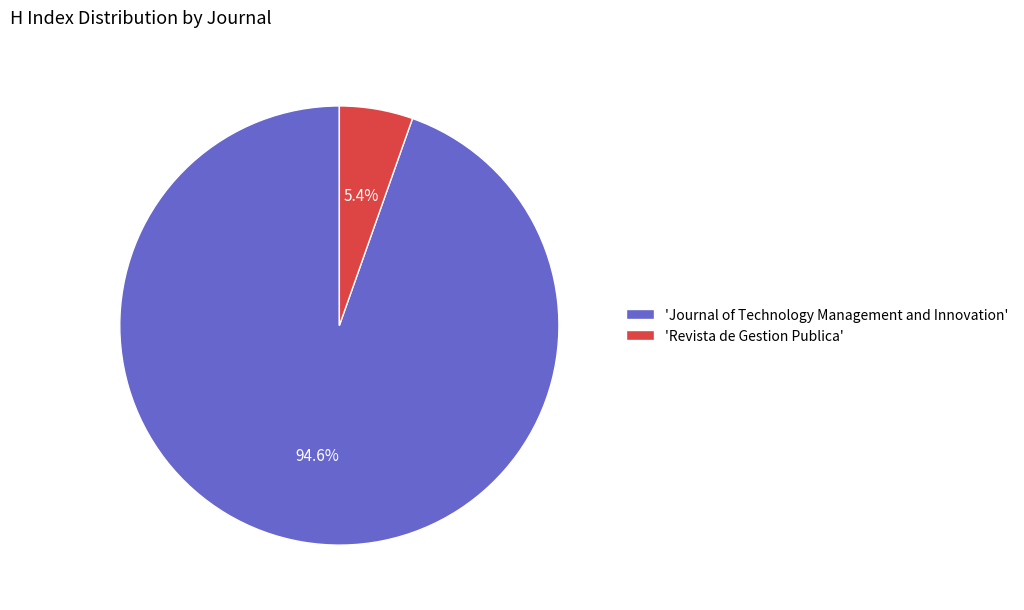

Is there any slice that represents more than half of the pie?

Yes